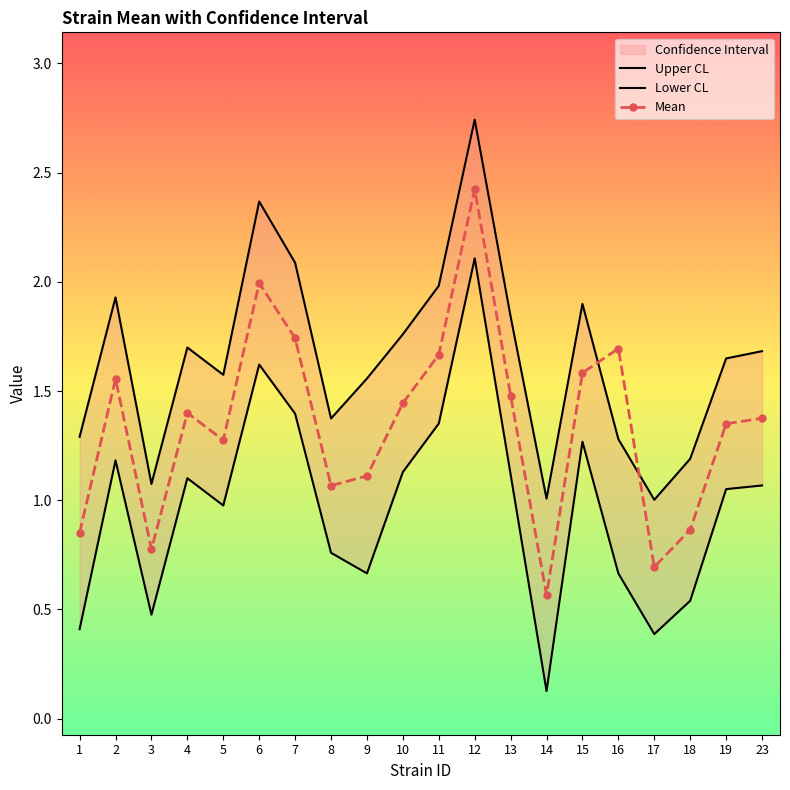

True or false: Mean and Lower CL intersect in this chart.

False